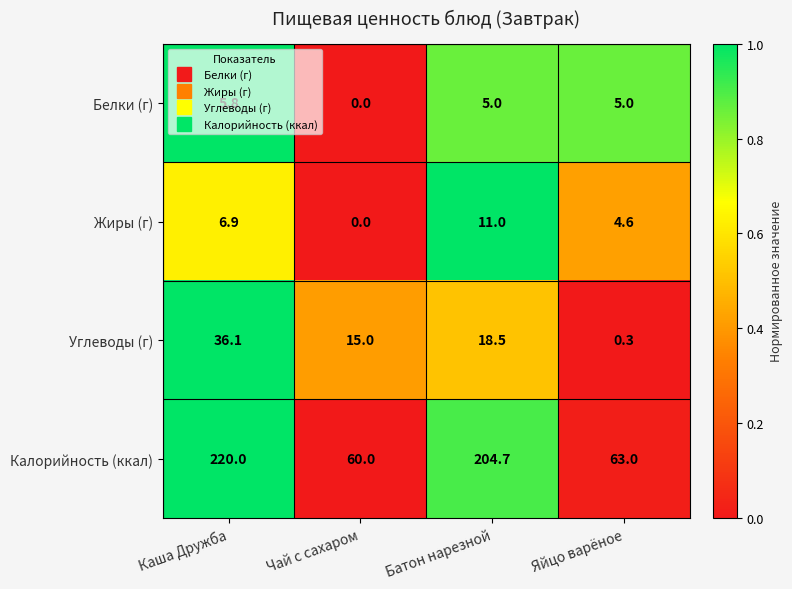

How many values in the Жиры (г) series exceed 6?

2